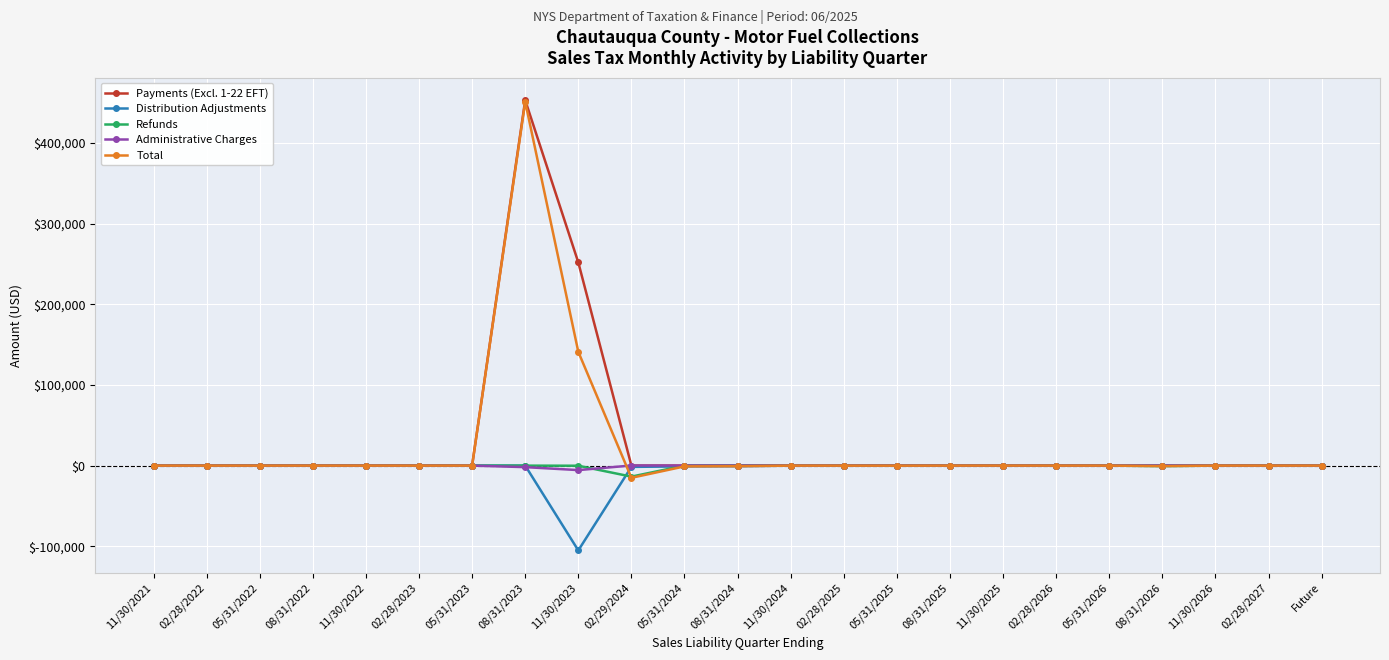

How many data points does each series have?

23